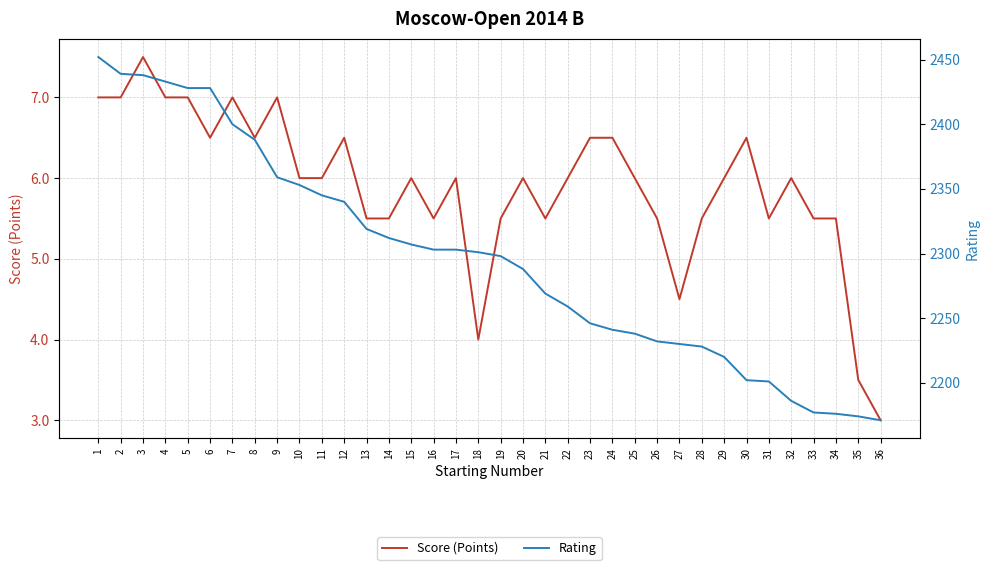

Reading right to left, what are all the values shown in this chart?

Score (Points): 3.0	3.5	5.5	5.5	6.0	5.5	6.5	6.0	5.5	4.5	5.5	6.0	6.5	6.5	6.0	5.5	6.0	5.5	4.0	6.0	5.5	6.0	5.5	5.5	6.5	6.0	6.0	7.0	6.5	7.0	6.5	7.0	7.0	7.5	7.0	7.0
Rating: 2171.0	2174.0	2176.0	2177.0	2186.0	2201.0	2202.0	2220.0	2228.0	2230.0	2232.0	2238.0	2241.0	2246.0	2259.0	2269.0	2288.0	2298.0	2301.0	2303.0	2303.0	2307.0	2312.0	2319.0	2340.0	2345.0	2353.0	2359.0	2388.0	2400.0	2428.0	2428.0	2433.0	2438.0	2439.0	2452.0